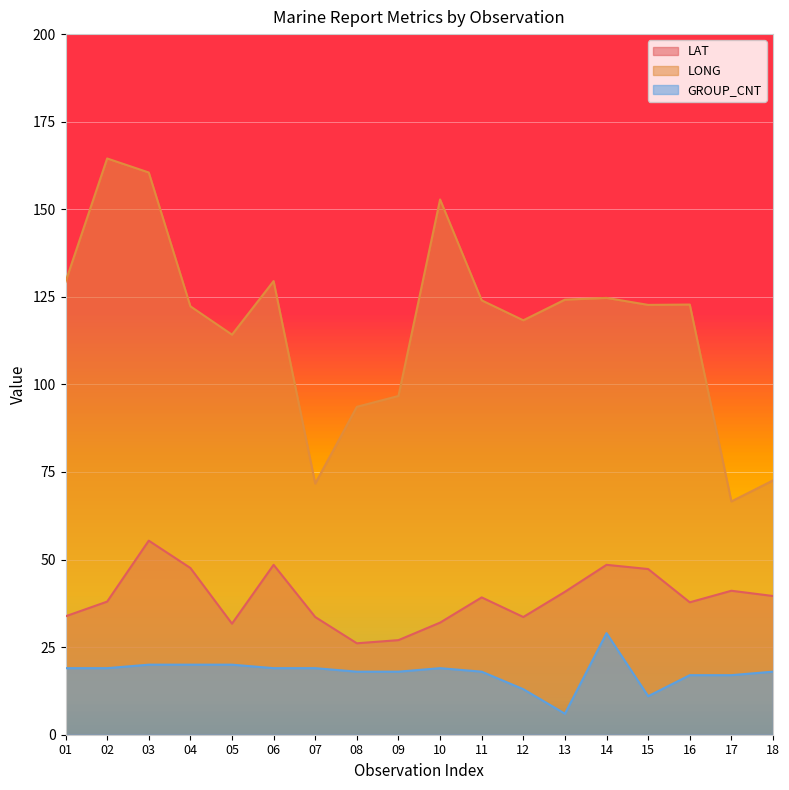

At which label does LONG first exceed 122?

01